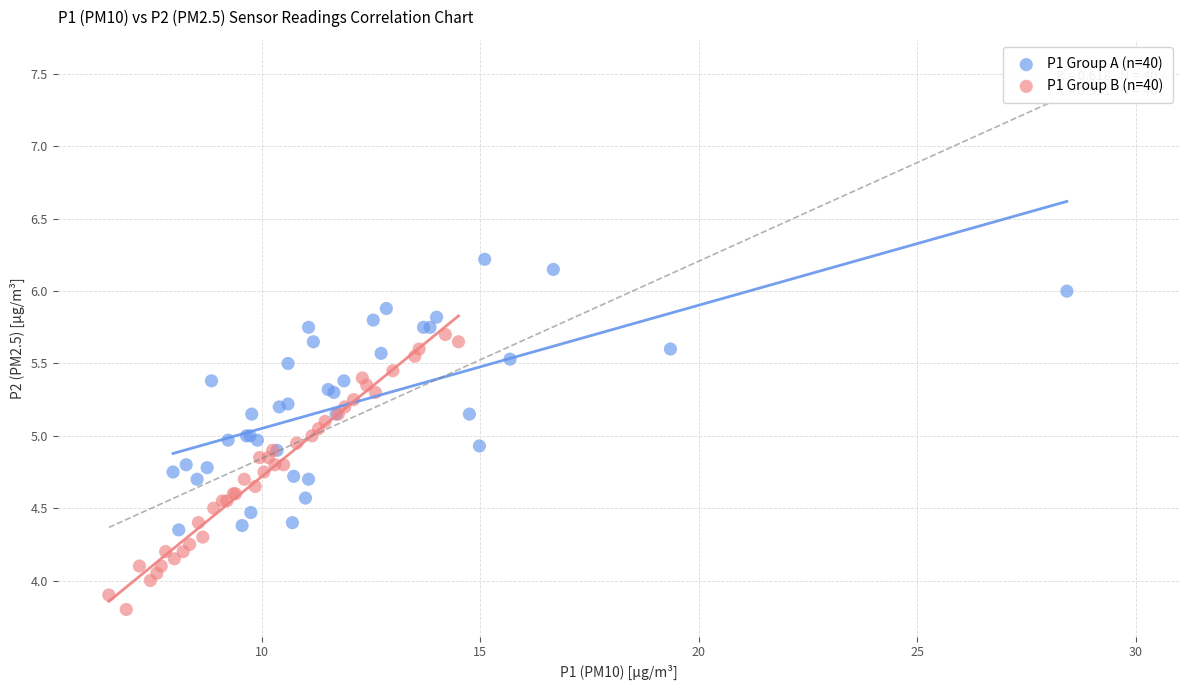

Which series reaches the minimum Y coordinate?

P1 Group B (n=40)